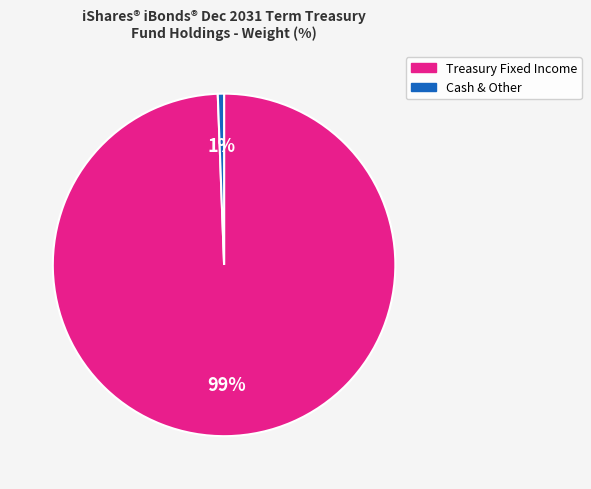

Does any single category account for the majority?

Yes